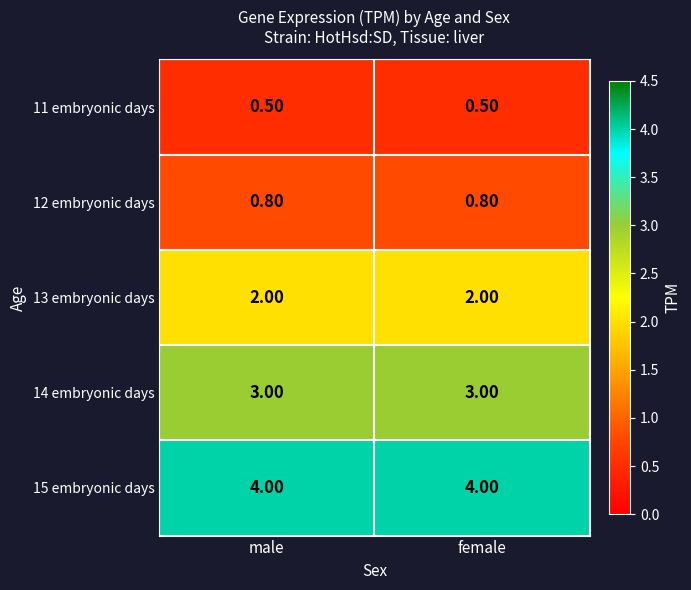

Rank the series by their maximum value, from lowest to highest.

11 embryonic days, 12 embryonic days, 13 embryonic days, 14 embryonic days, 15 embryonic days